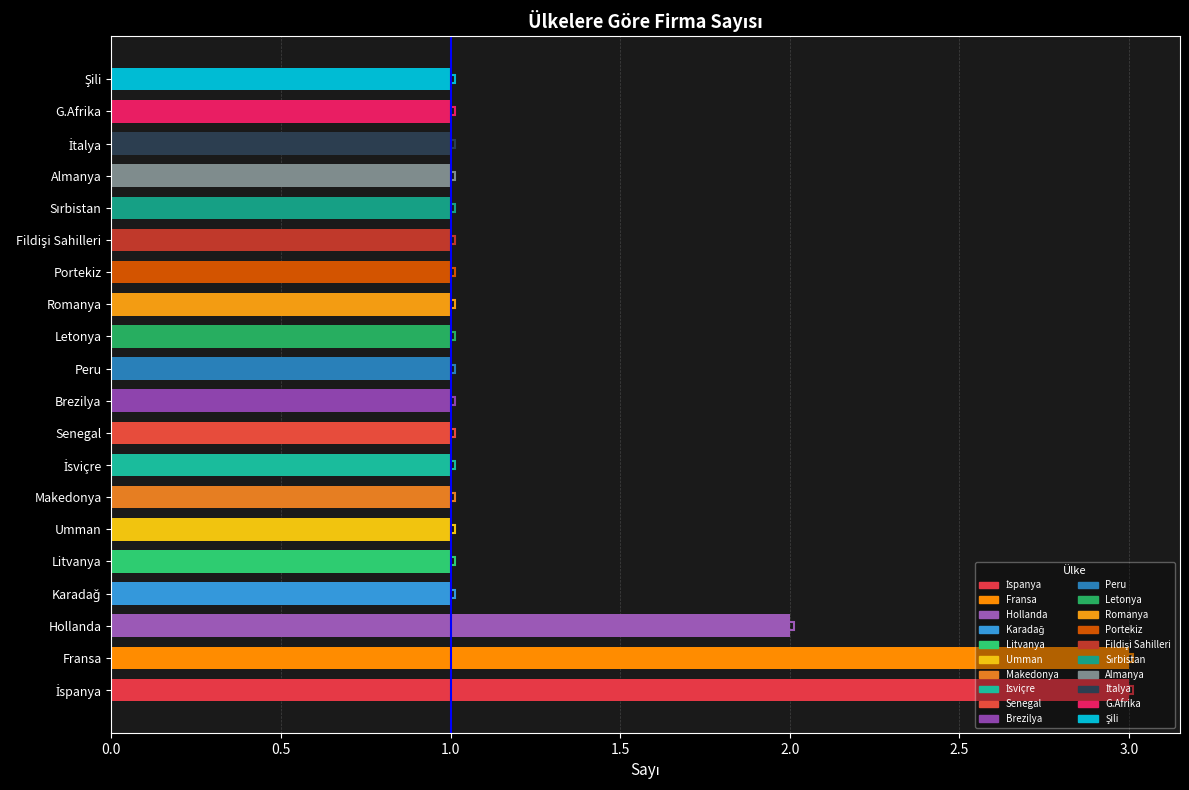

Is it true that the value at 1.0 is 2?

False